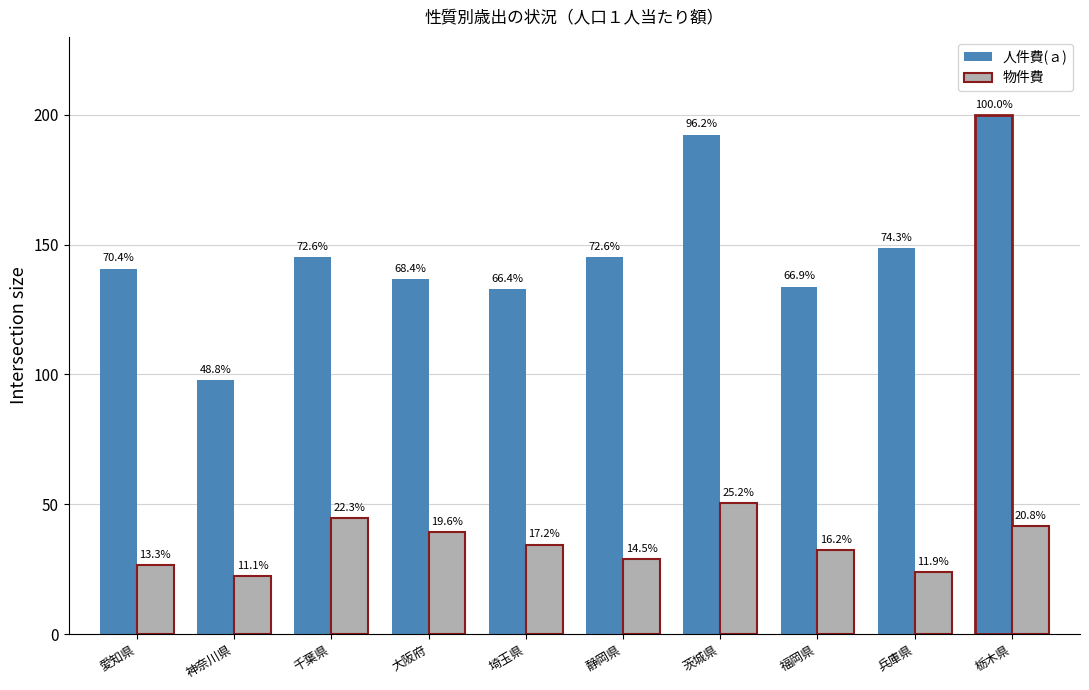

At 栃木県, list the series in order from smallest to largest.

物件費, 人件費(ａ)